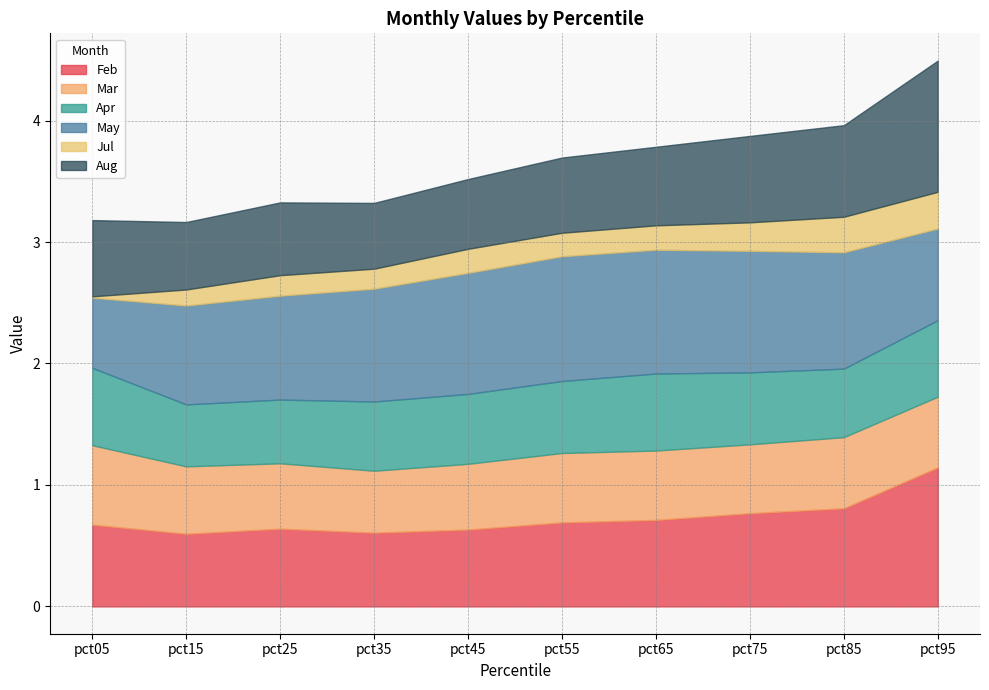

At which label is Feb closest to 0?

pct15